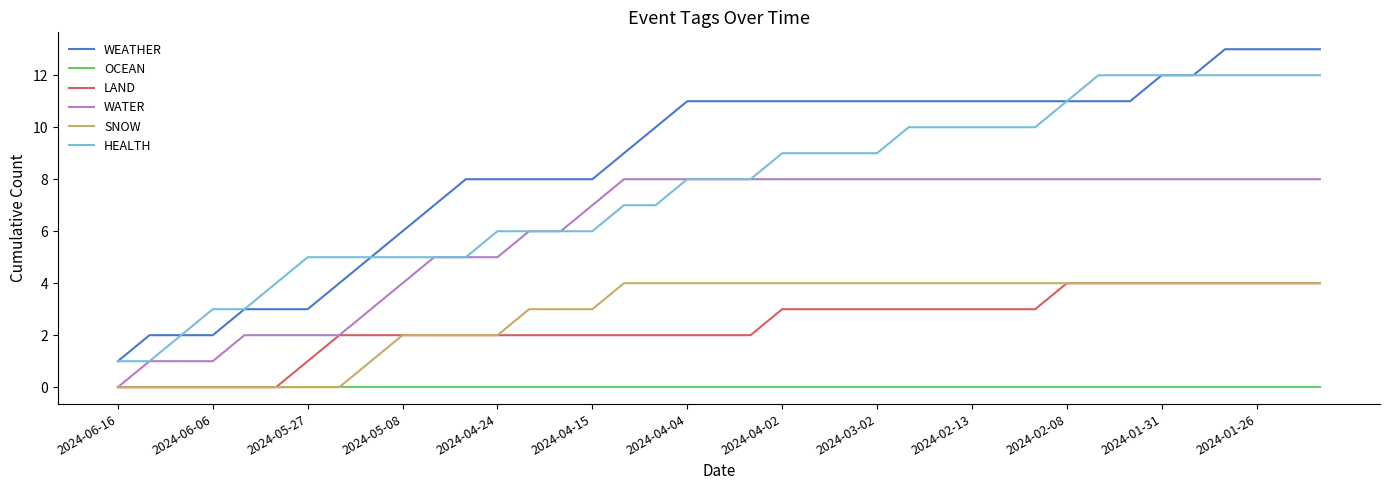

True or false: WEATHER and WATER intersect in this chart.

False